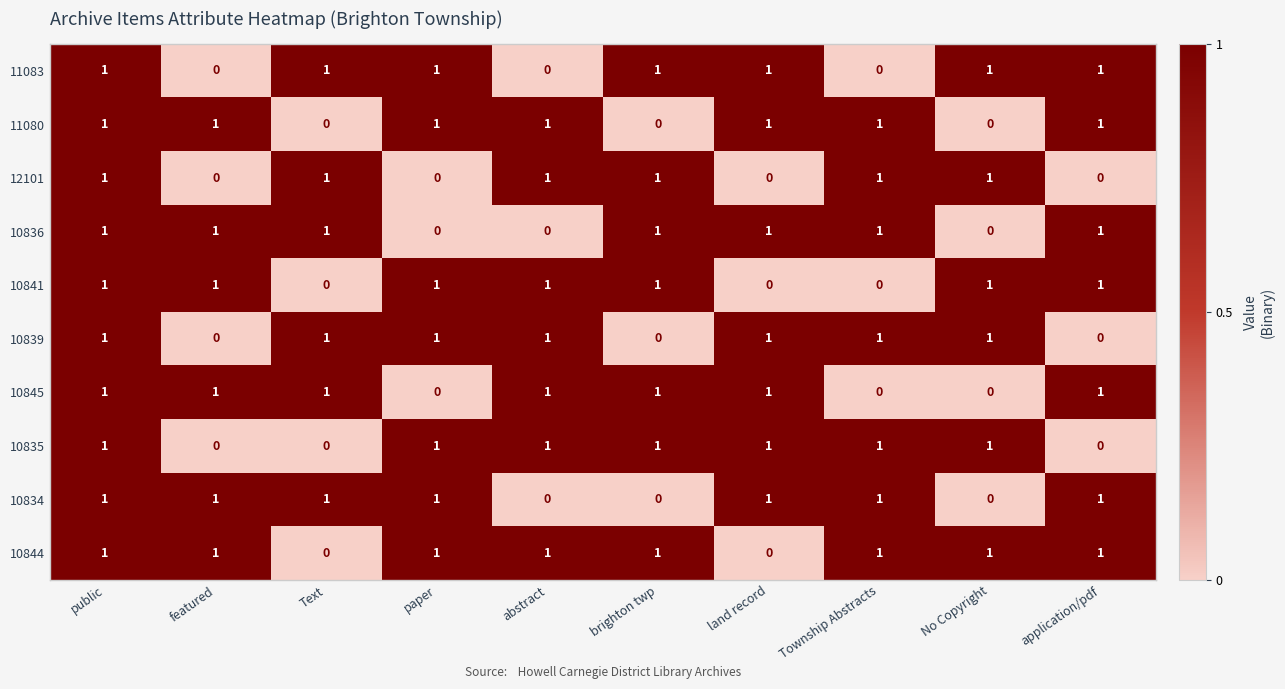

What is the sum of all 11083 values?

7